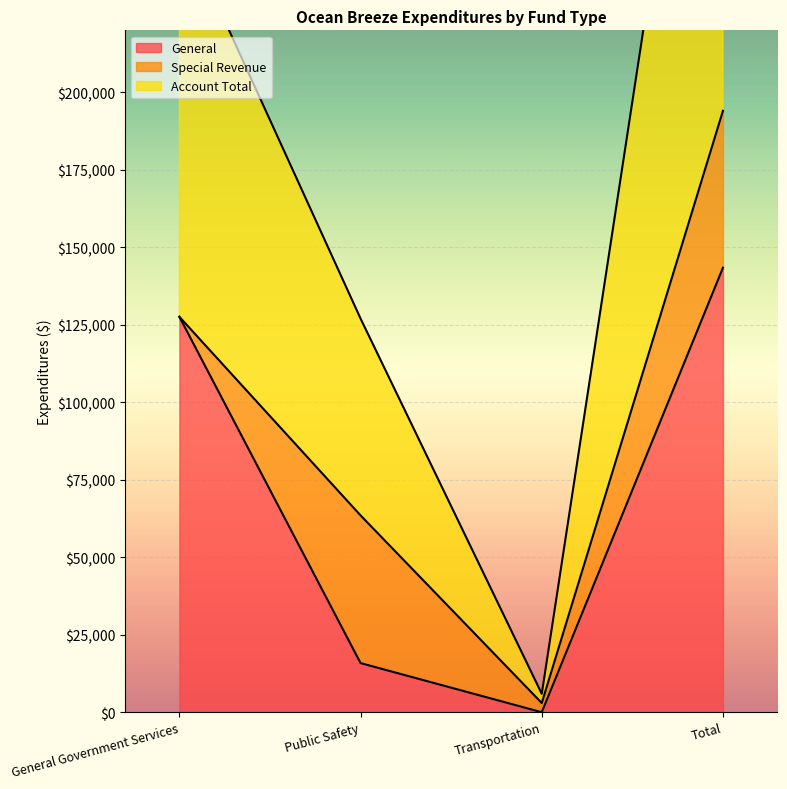

The value of General at Total is 238979. True or false?

False